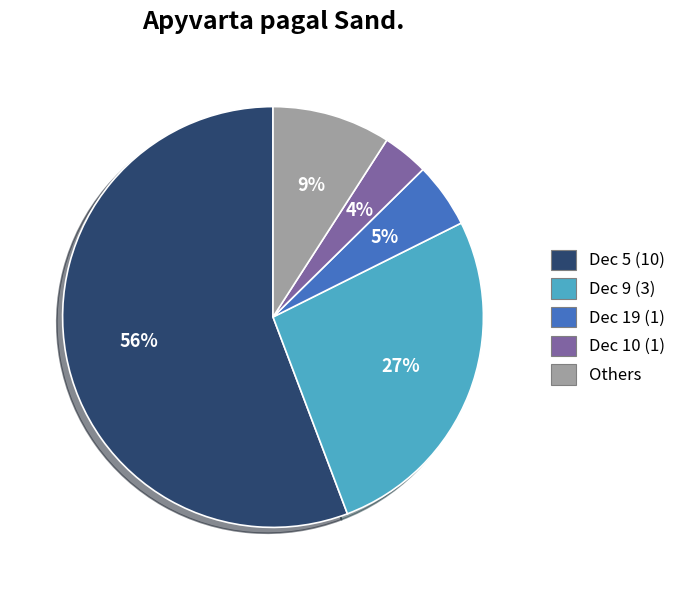

Is there a majority slice in this chart?

Yes